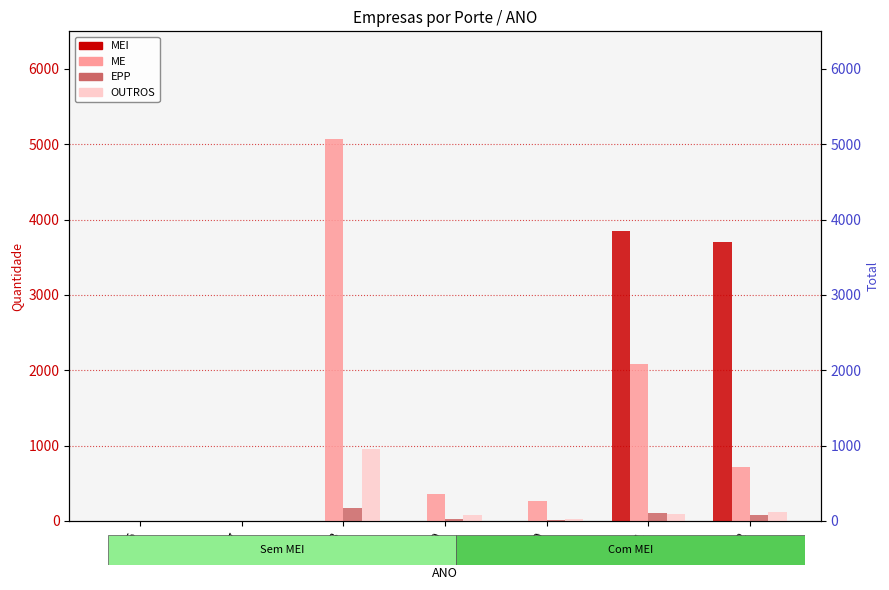

True or false: EPP has a value of 93 at 2018.

False